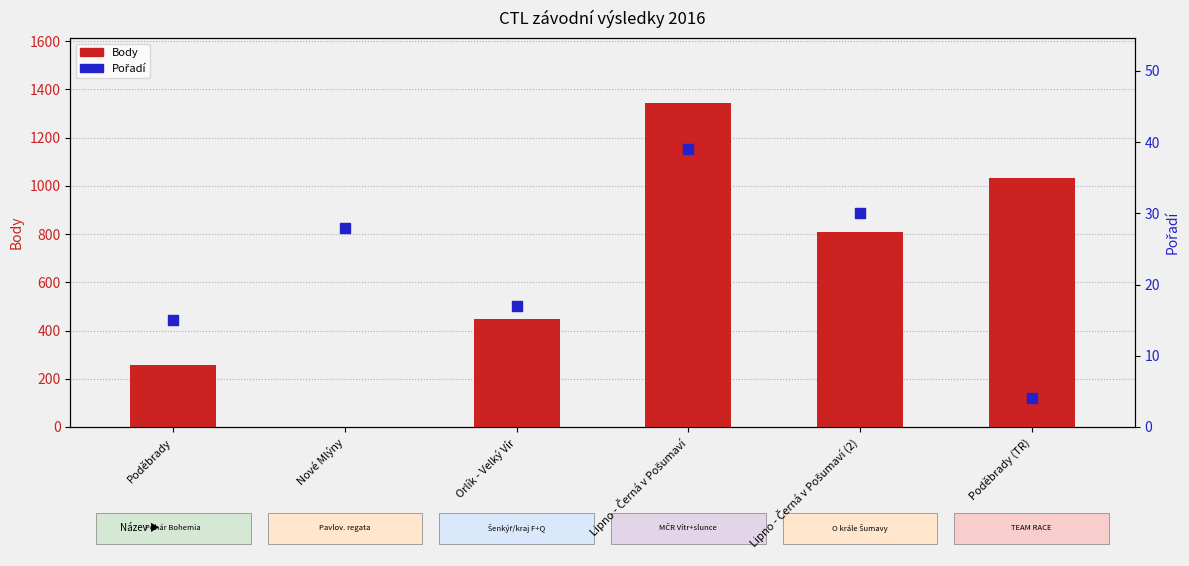

At how many categories does at least one series exceed 72?

5